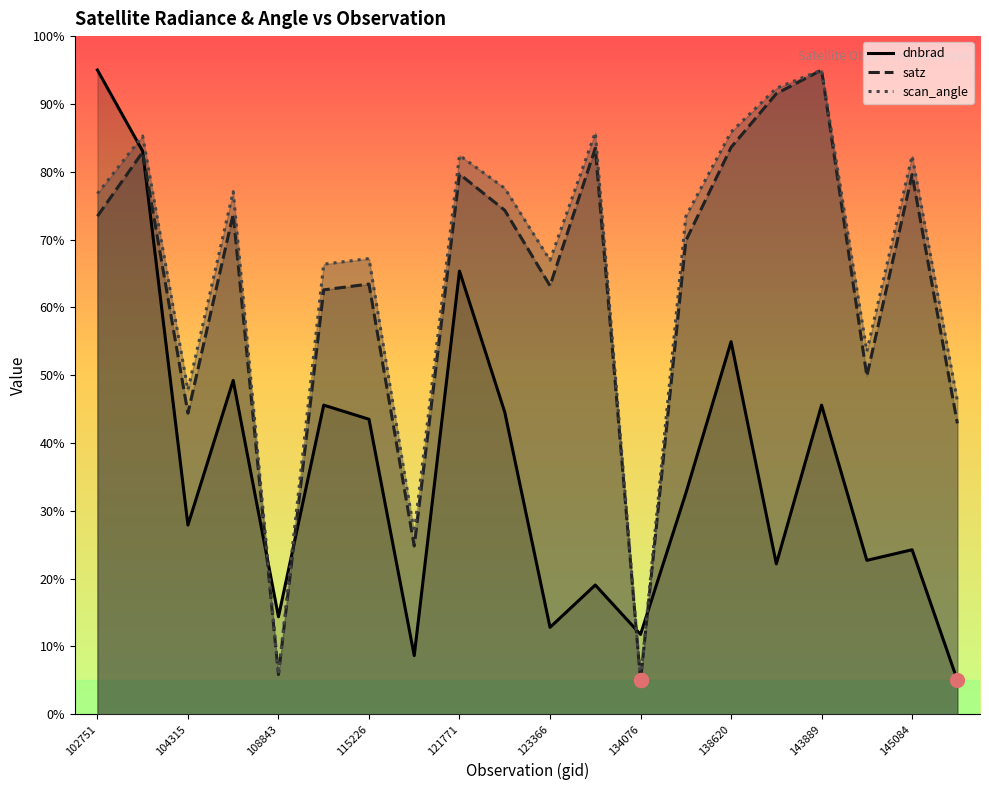

What is the value of the dnbrad point at the 3rd from the left?

27.9